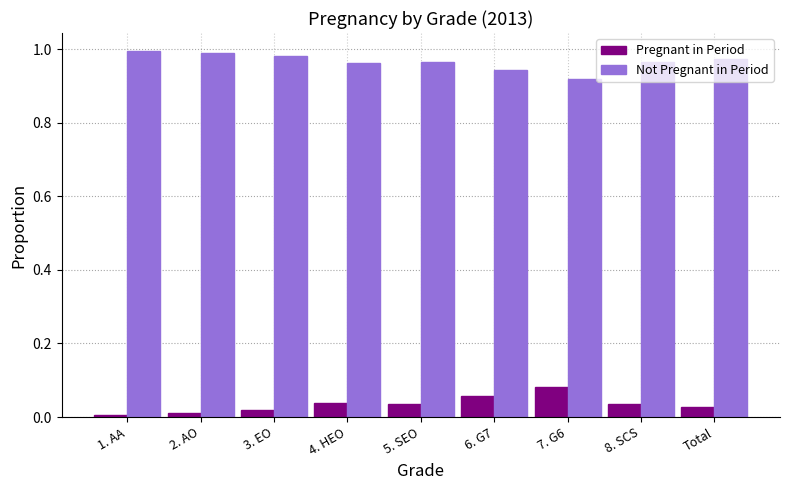

Which category has the lowest value in the Not Pregnant in Period series?

7. G6